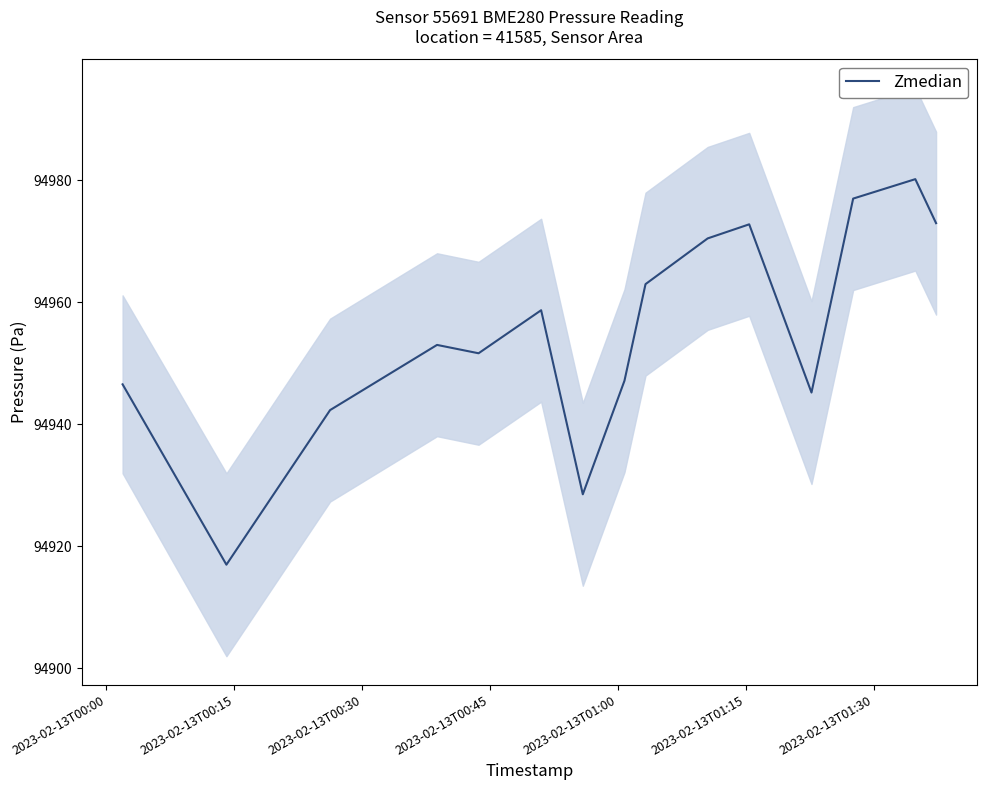

Reading left to right, list all the values displayed in this chart.

94946.6	94917.0	94942.3	94953.0	94951.7	94958.7	94928.5	94947.2	94963.0	94970.5	94972.8	94945.2	94977.0	94980.2	94973.0